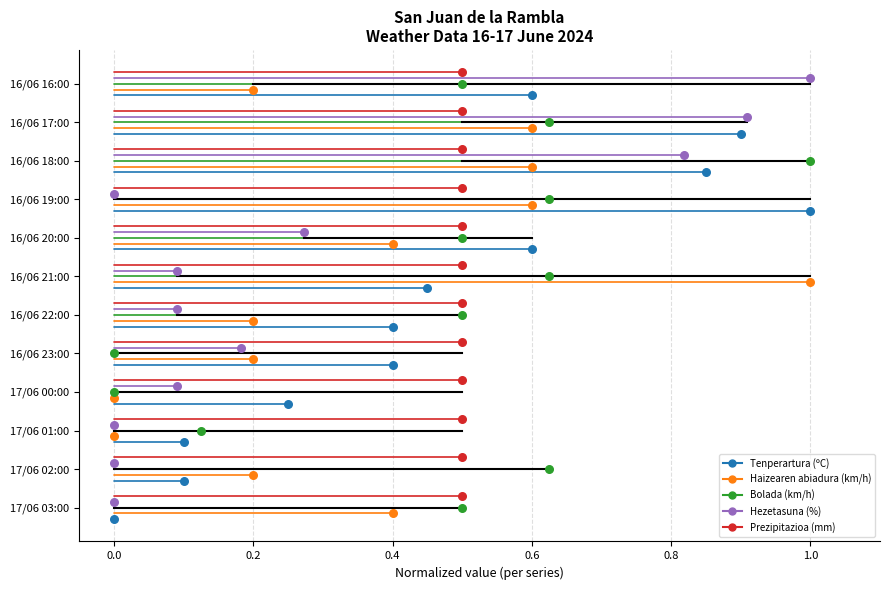

Which series has the widest spread of Y values?

Tenperartura (ºC)